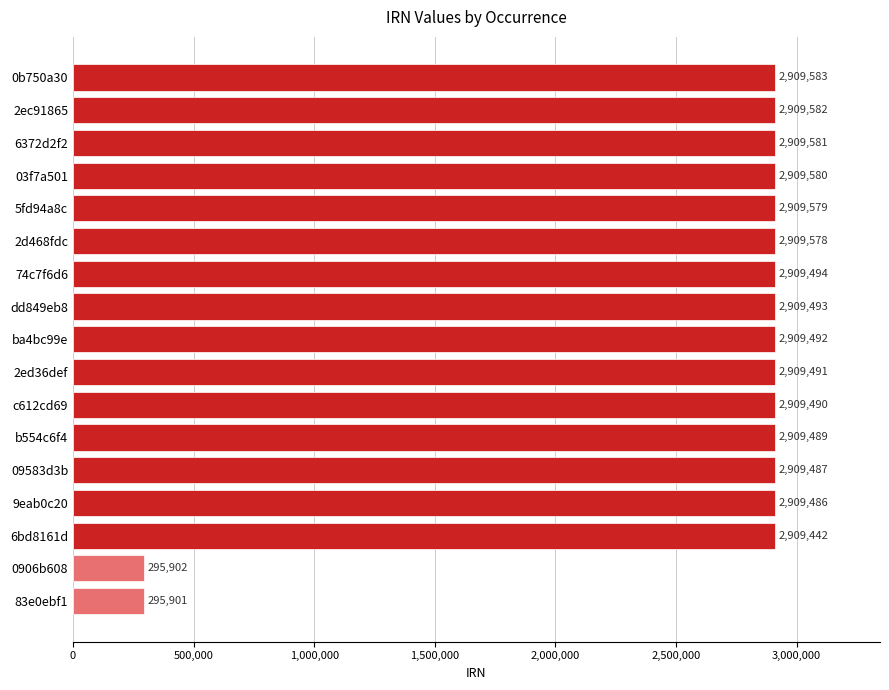

What is the smallest value displayed?

295901